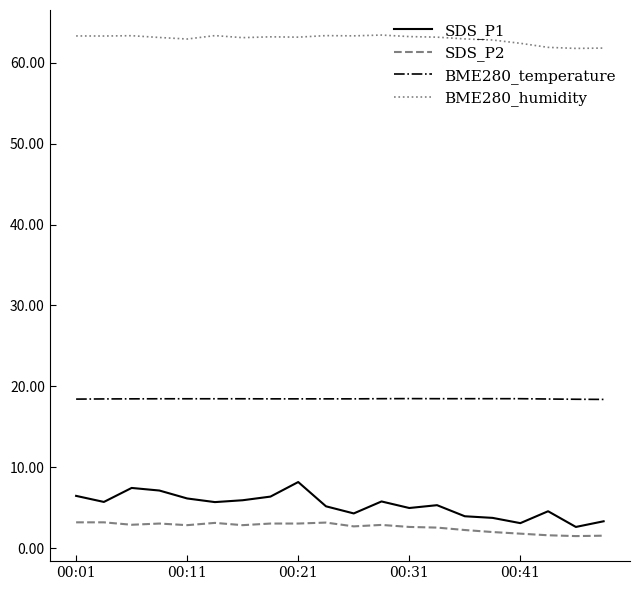

What is the highest value of the SDS_P1 series?

8.2